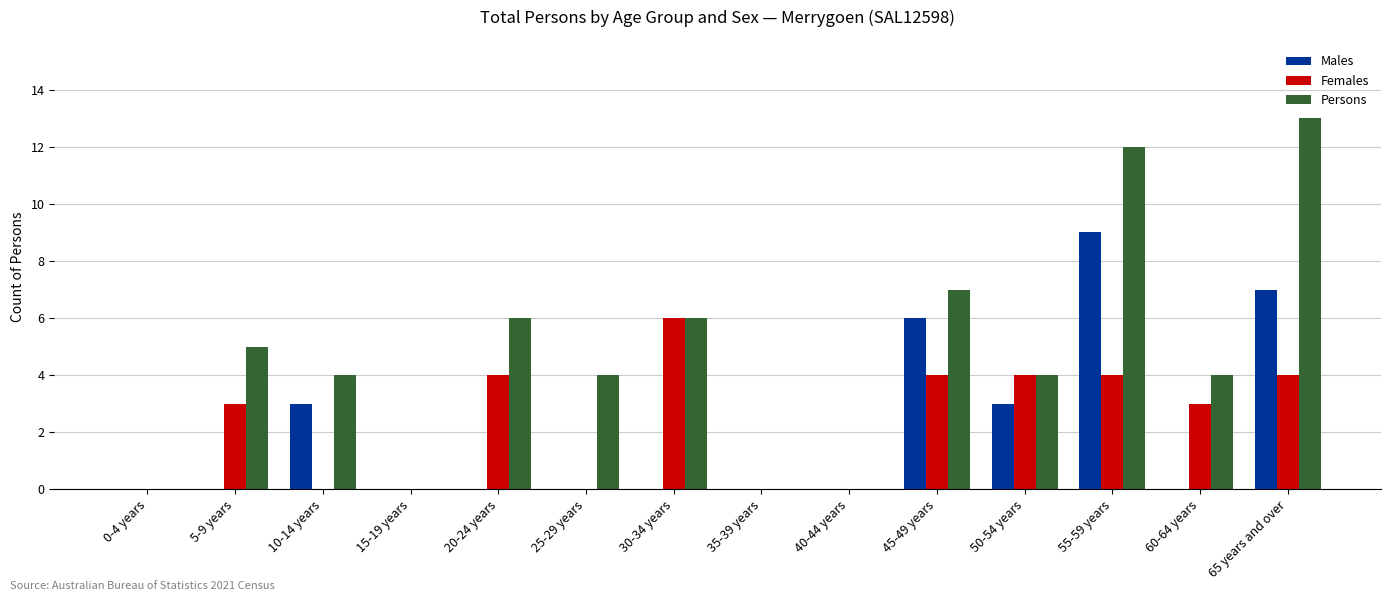

Reading right to left, what are all the values shown in this chart?

Males: 7	0	9	3	6	0	0	0	0	0	0	3	0	0
Females: 4	3	4	4	4	0	0	6	0	4	0	0	3	0
Persons: 13	4	12	4	7	0	0	6	4	6	0	4	5	0